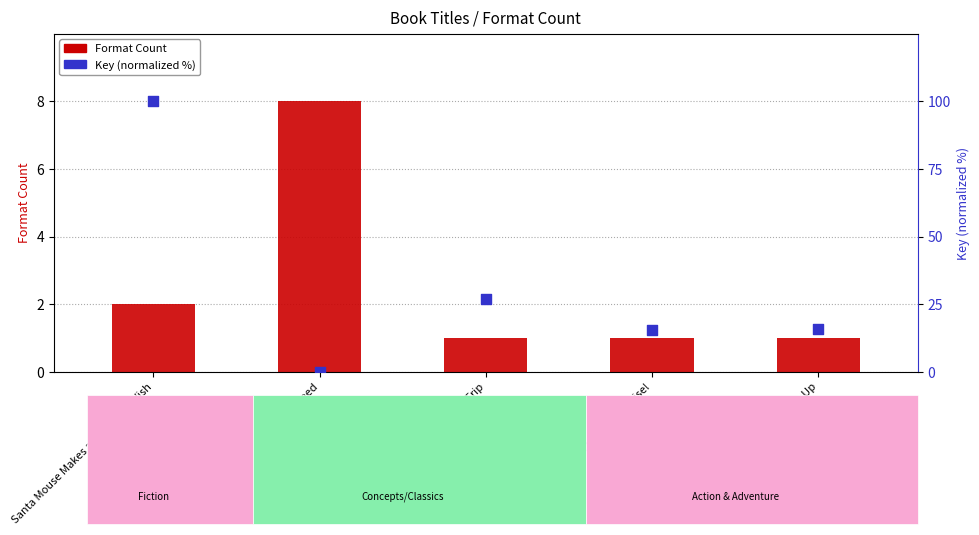

What are all the series names shown in the legend?

Format Count, Key (normalized %)